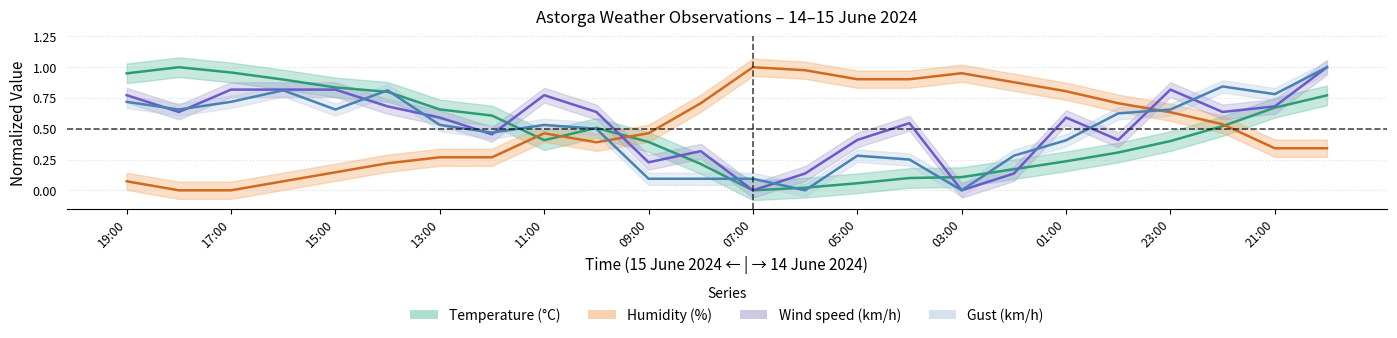

What are all the series names shown in the legend?

Temperature (°C), Humidity (%), Wind speed (km/h), Gust (km/h)